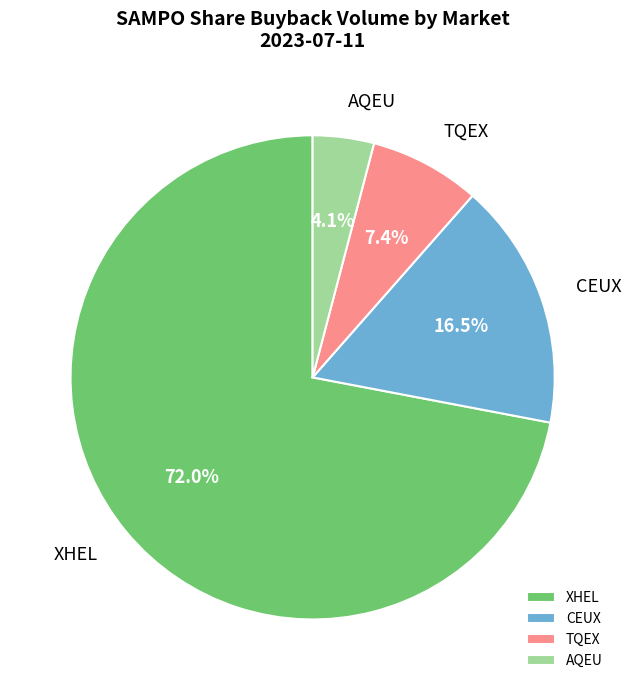

Which has a higher value, AQEU or TQEX?

TQEX